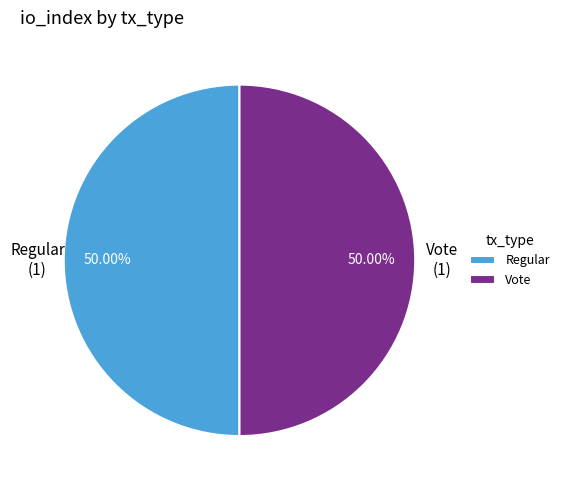

Combined, do Regular and Vote account for over 50%?

Yes